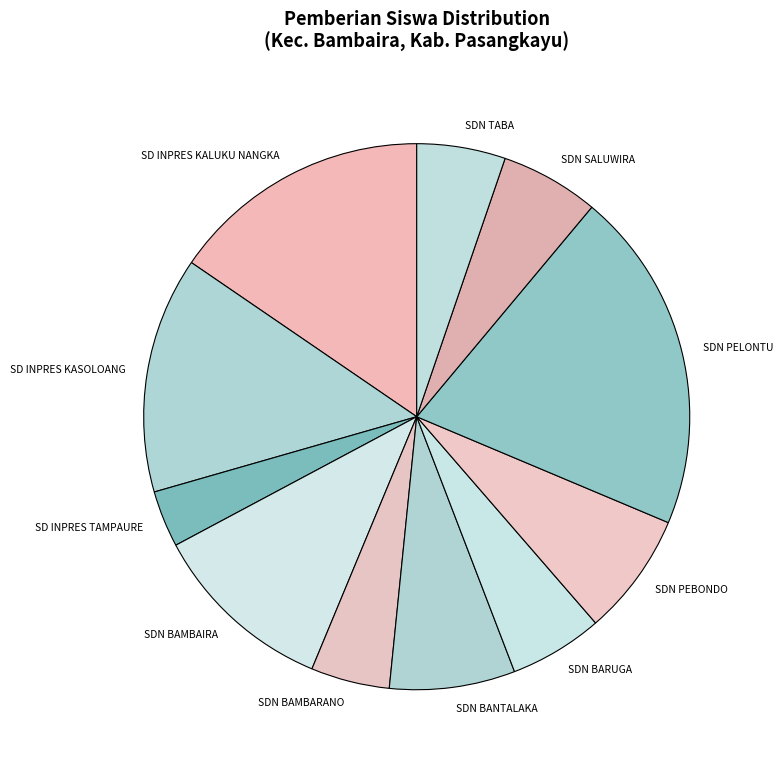

The SD INPRES KALUKU NANGKA slice represents 4% of the pie. True or false?

False